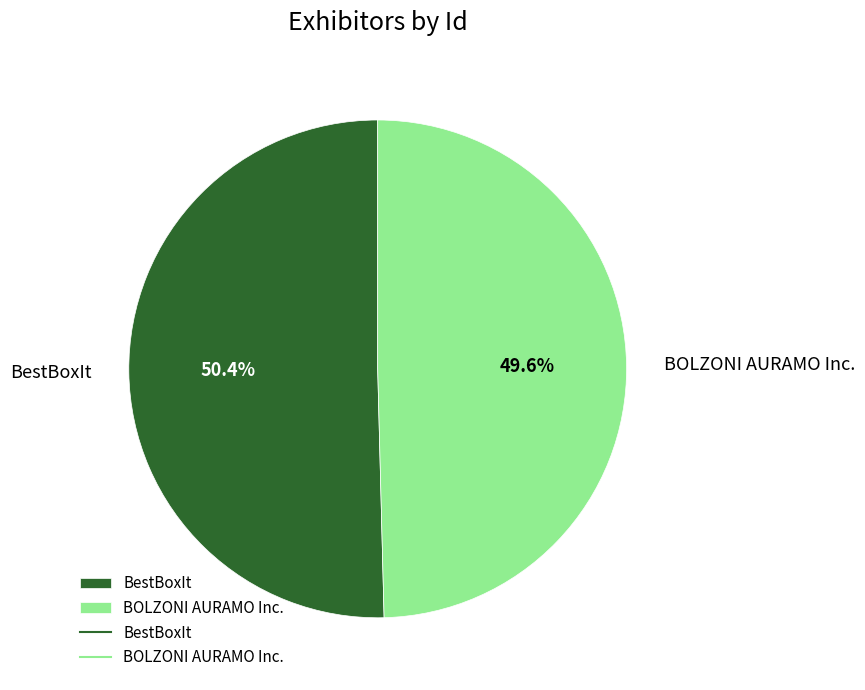

Does any single category account for the majority?

Yes